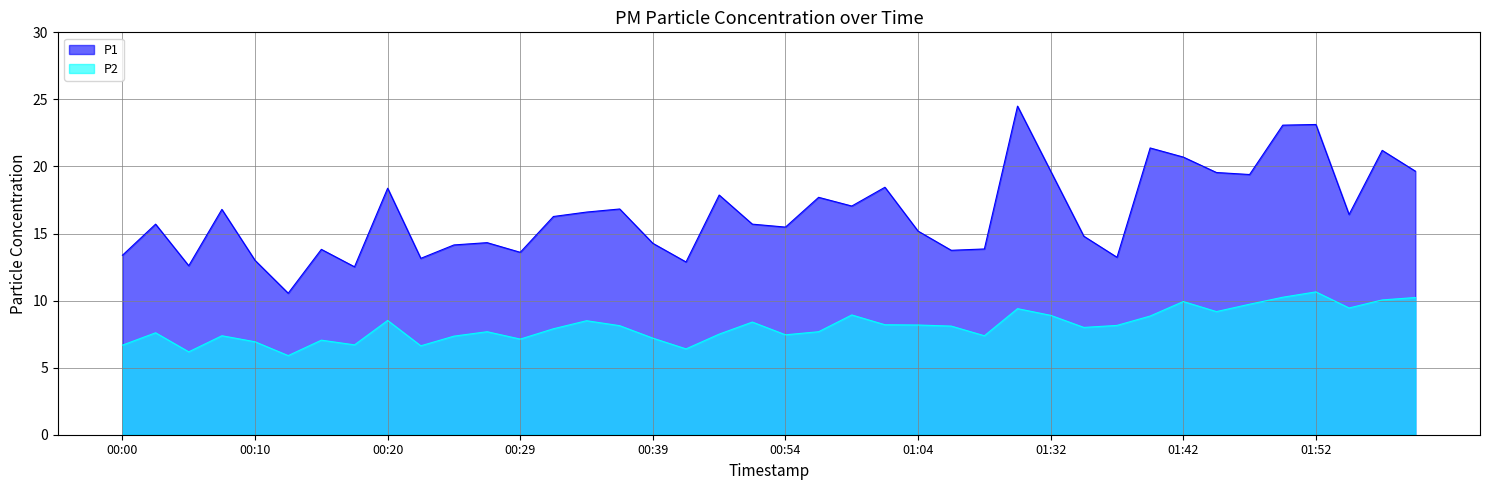

Is the value of P2 at 00:27 greater than the value of P1 at 01:39?

No